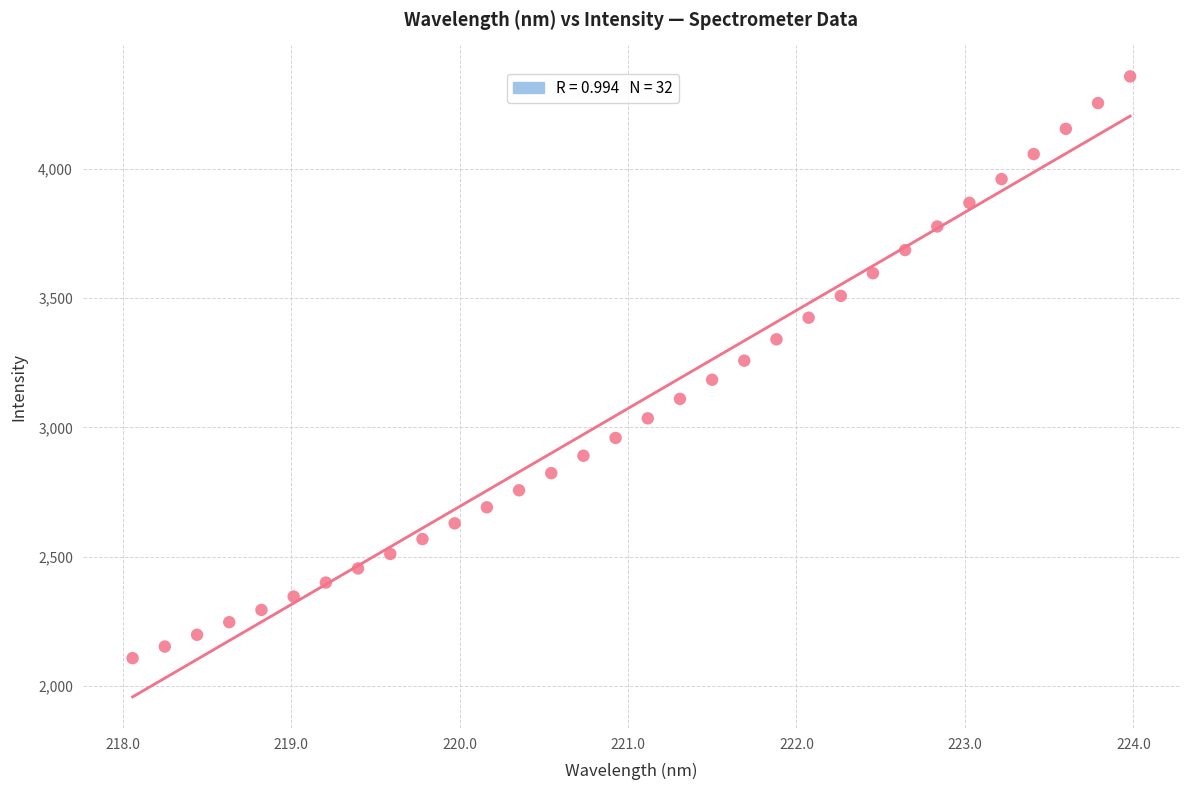

What is the range of Y values (max minus min)?

2250.2